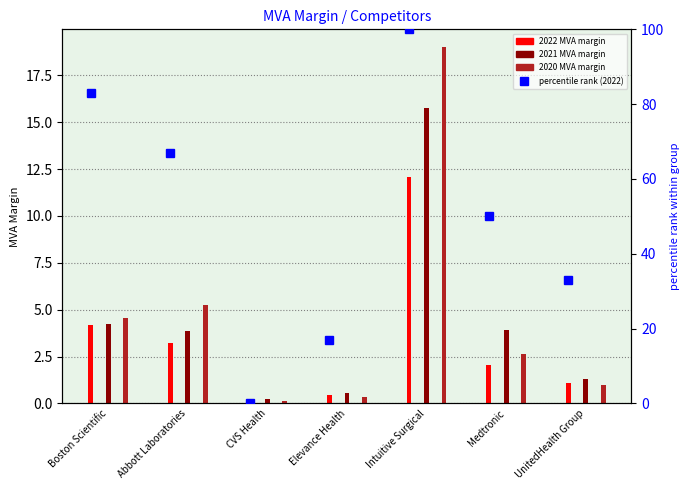

What is the difference between the values at CVS Health and UnitedHealth Group?

33